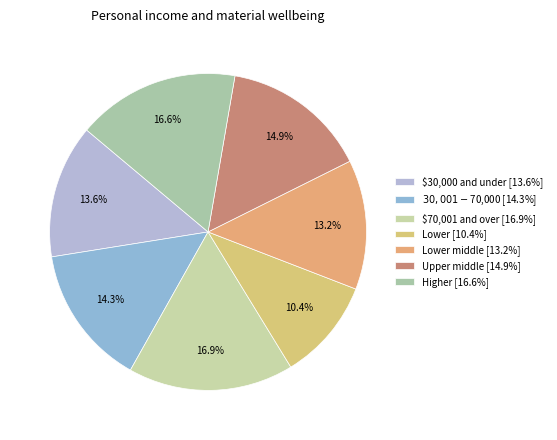

Count the number of slices in the pie.

7